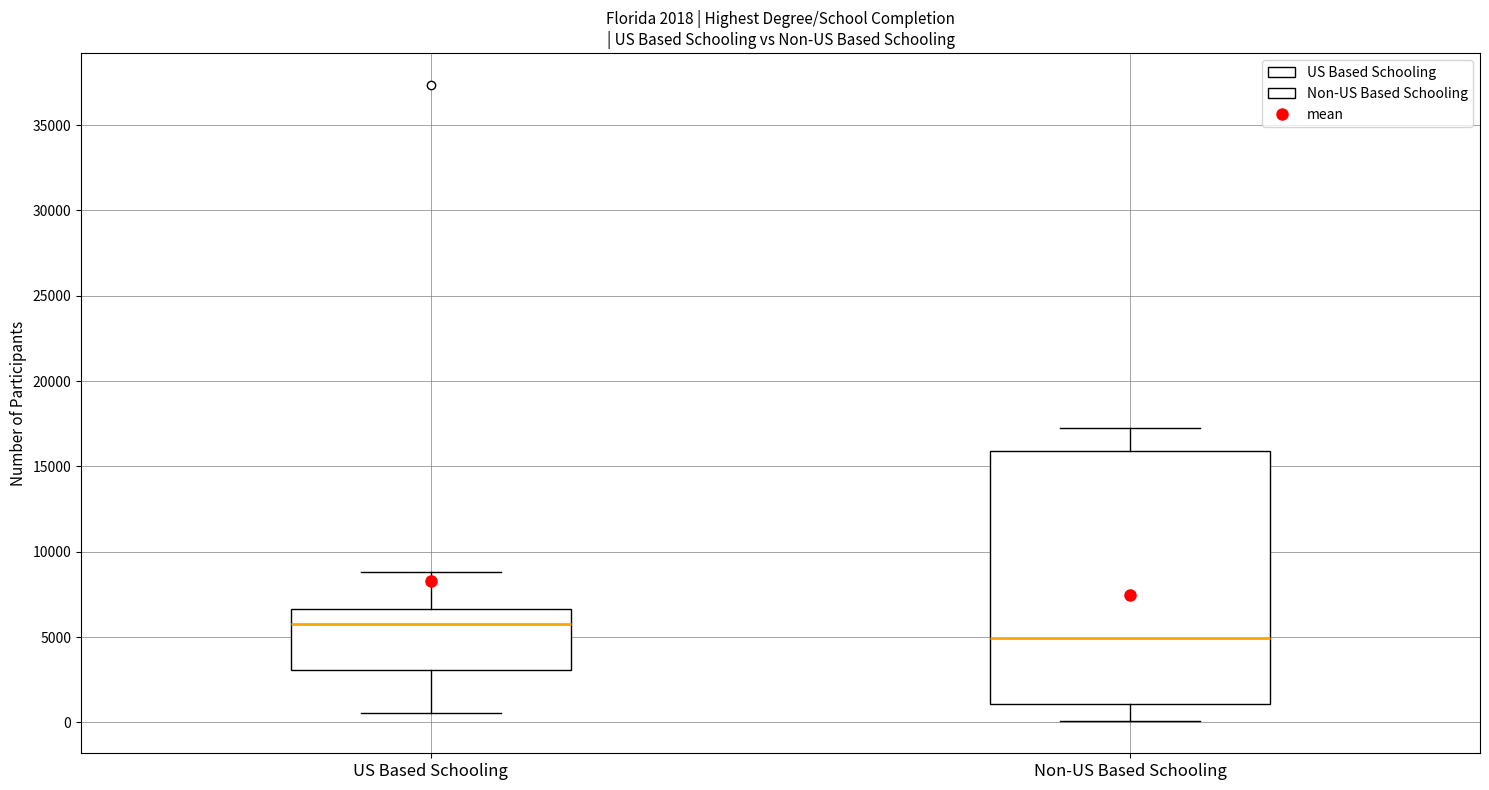

Which box's median line is the highest?

US Based Schooling